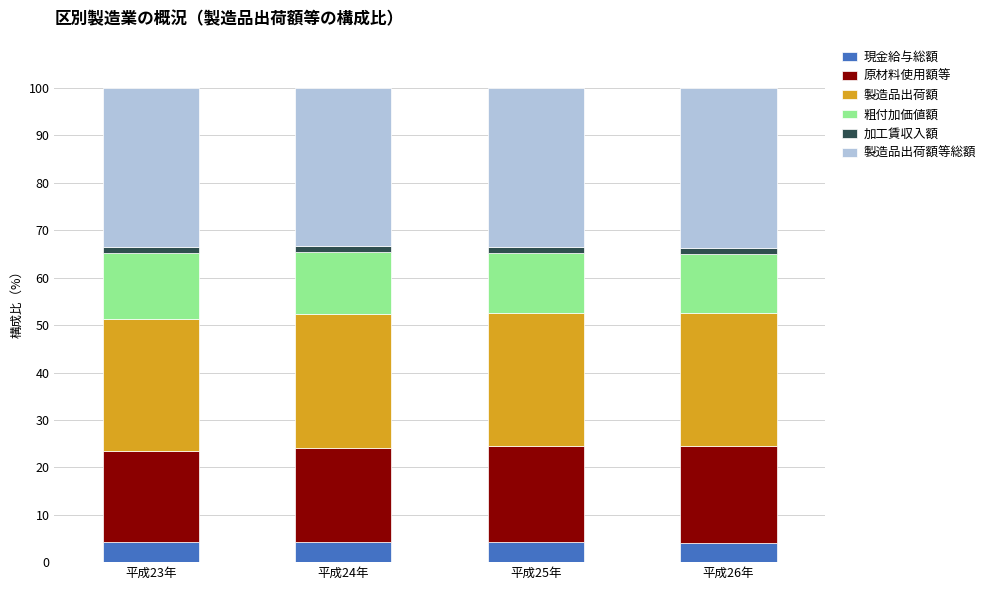

How many categories are shown in the chart?

4